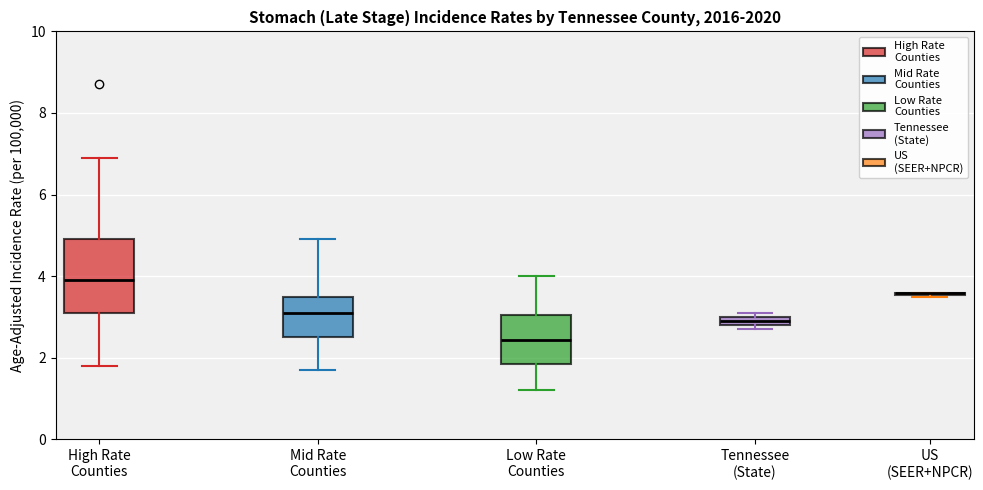

Comparing the boxes themselves (not the whiskers), which one is the tallest?

High Rate Counties